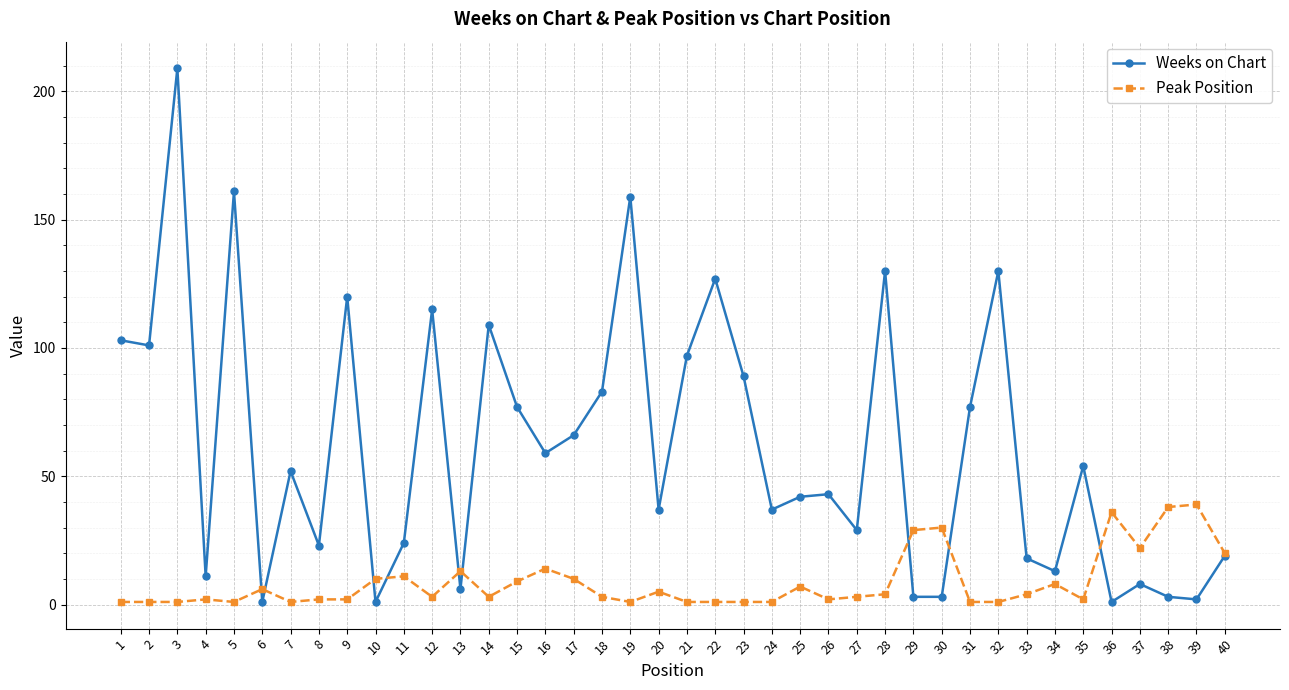

What is the difference between the Weeks on Chart values at 8 and 18?

60